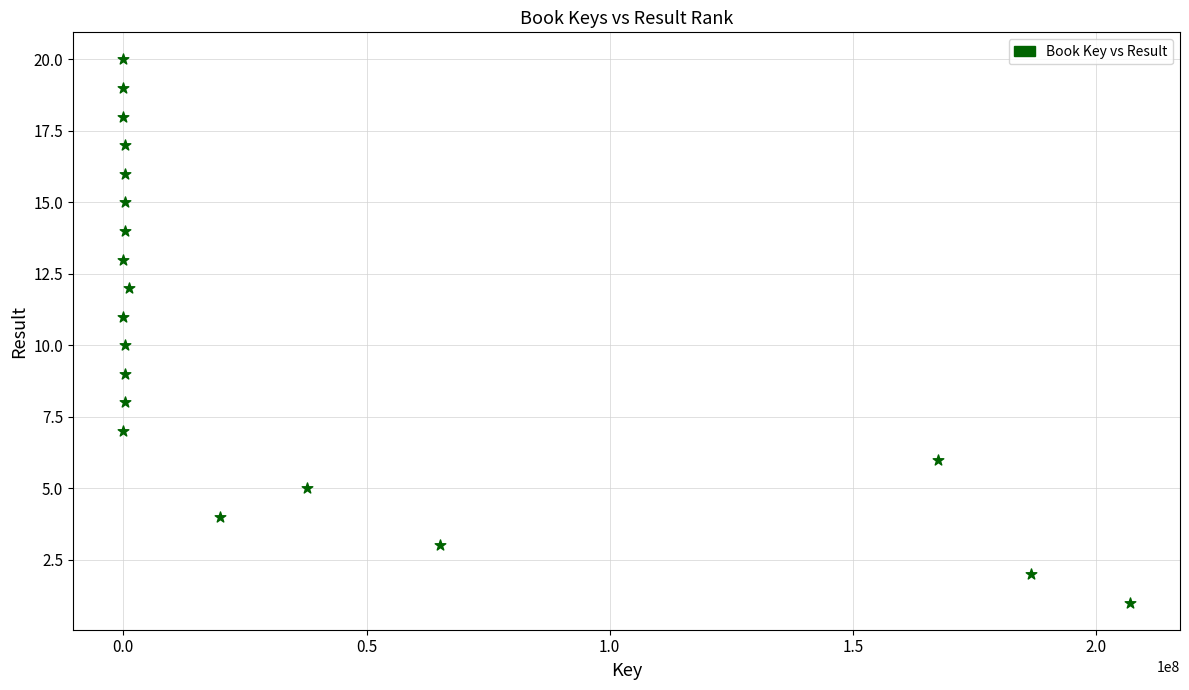

What is the range of X values (max minus min)?

206883402